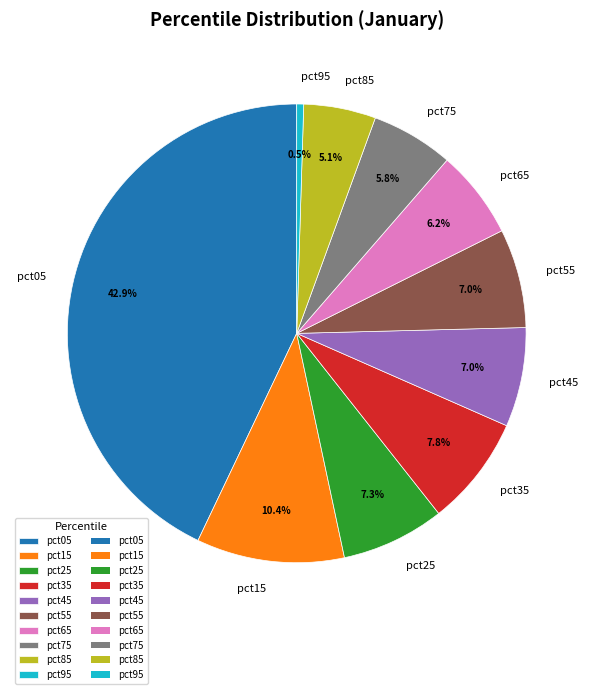

What is the total percentage of pct95 and pct65?

6.7%